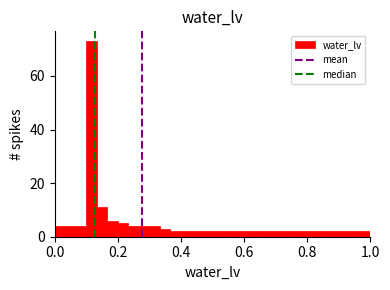

Around what value on the x-axis is the tallest bar? Give the approximate position of its centre, as read against the axis.

0.12